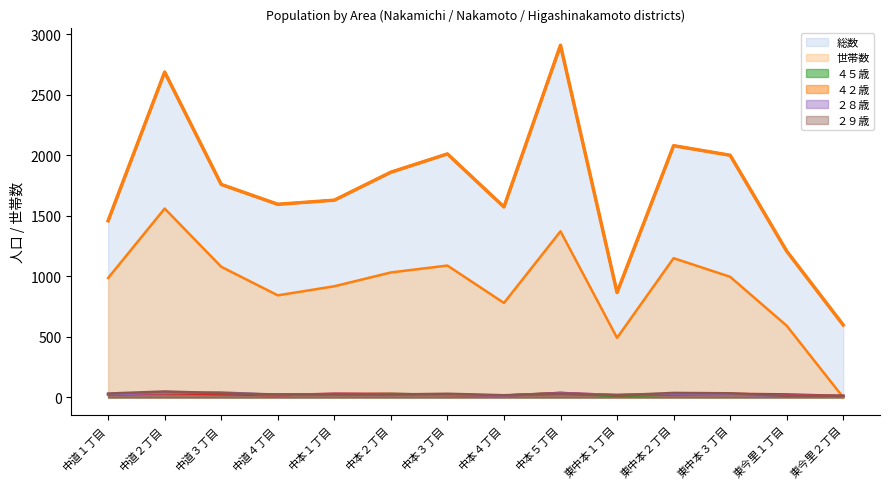

Where is the first local minimum for ４５歳?

中本１丁目